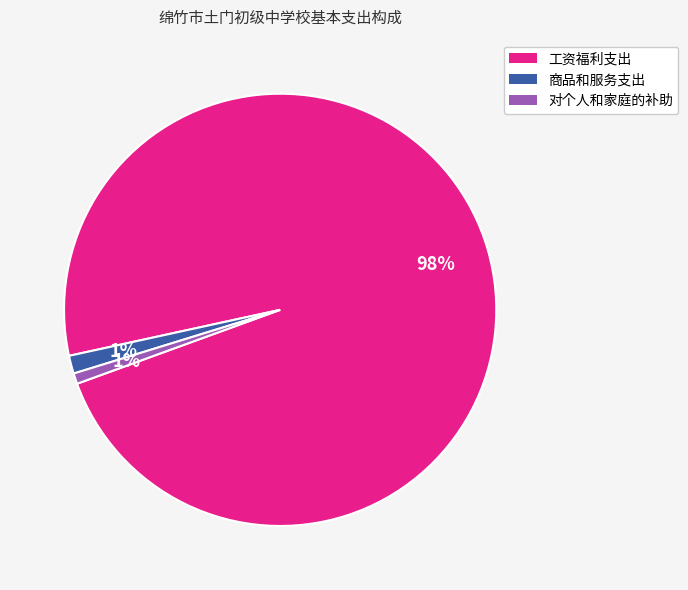

Is 工资福利支出 the majority of the pie?

Yes